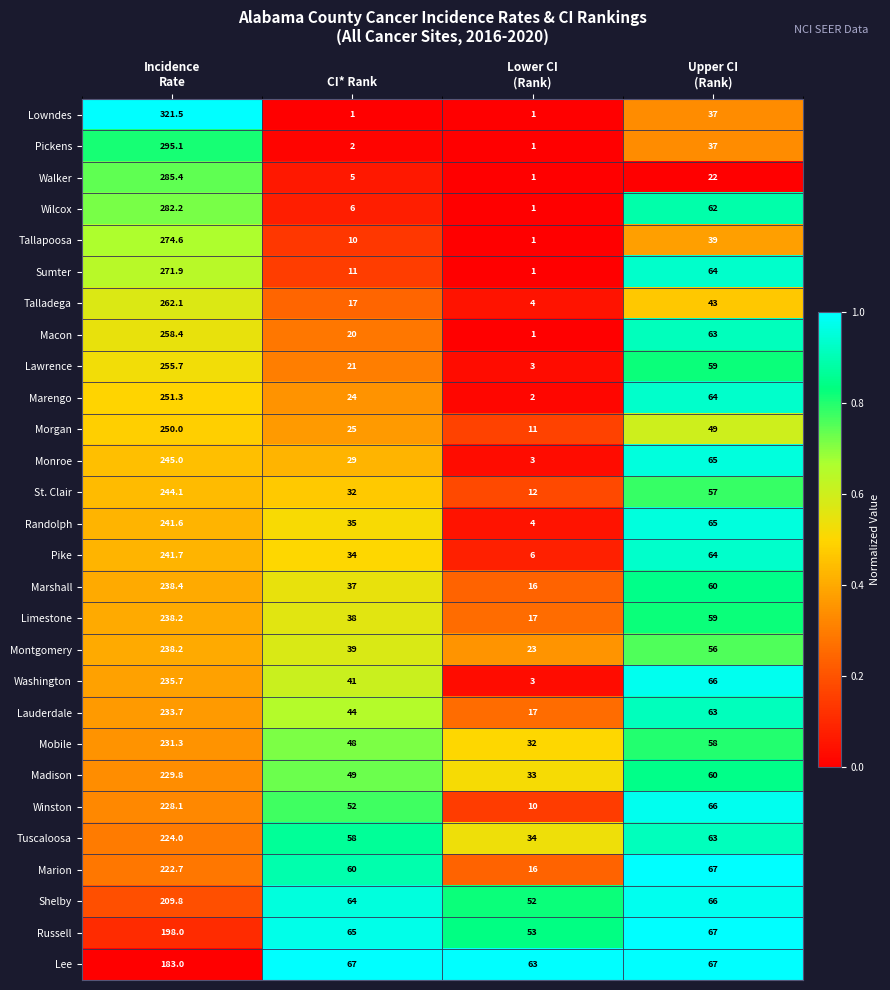

What is the average value of the Winston series?

89.0